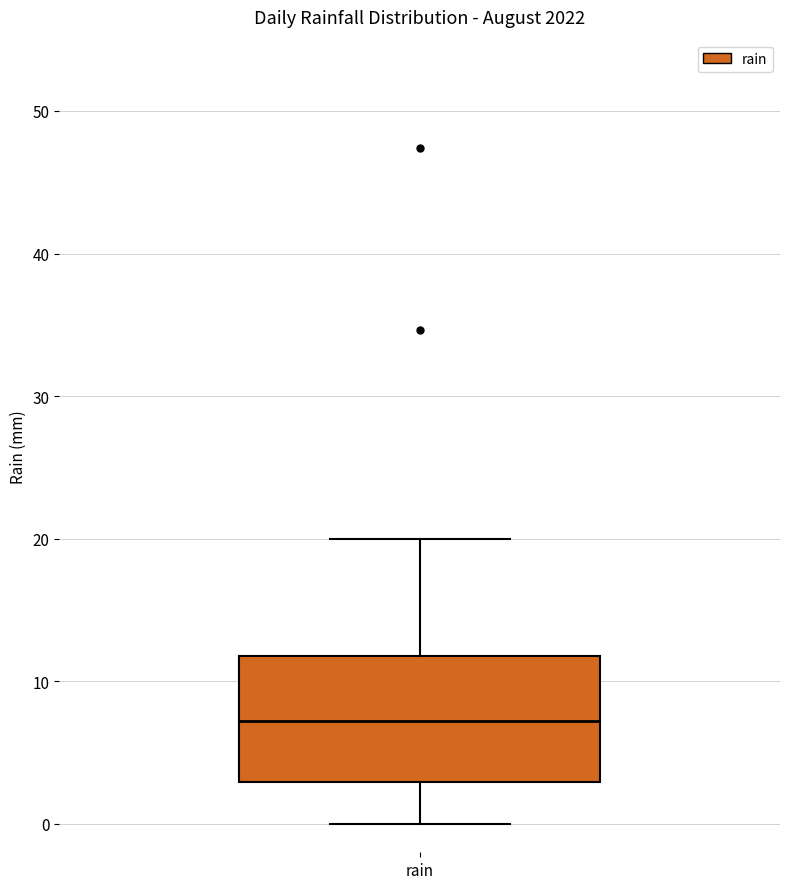

Transcribe this box plot: give where the median line is, the range the box spans, and where the two whiskers end, as read against the y-axis. The values are not printed on the chart, so give them approximately, as read against the axis.

median 7, box 3 to 12, whiskers 0 to 20